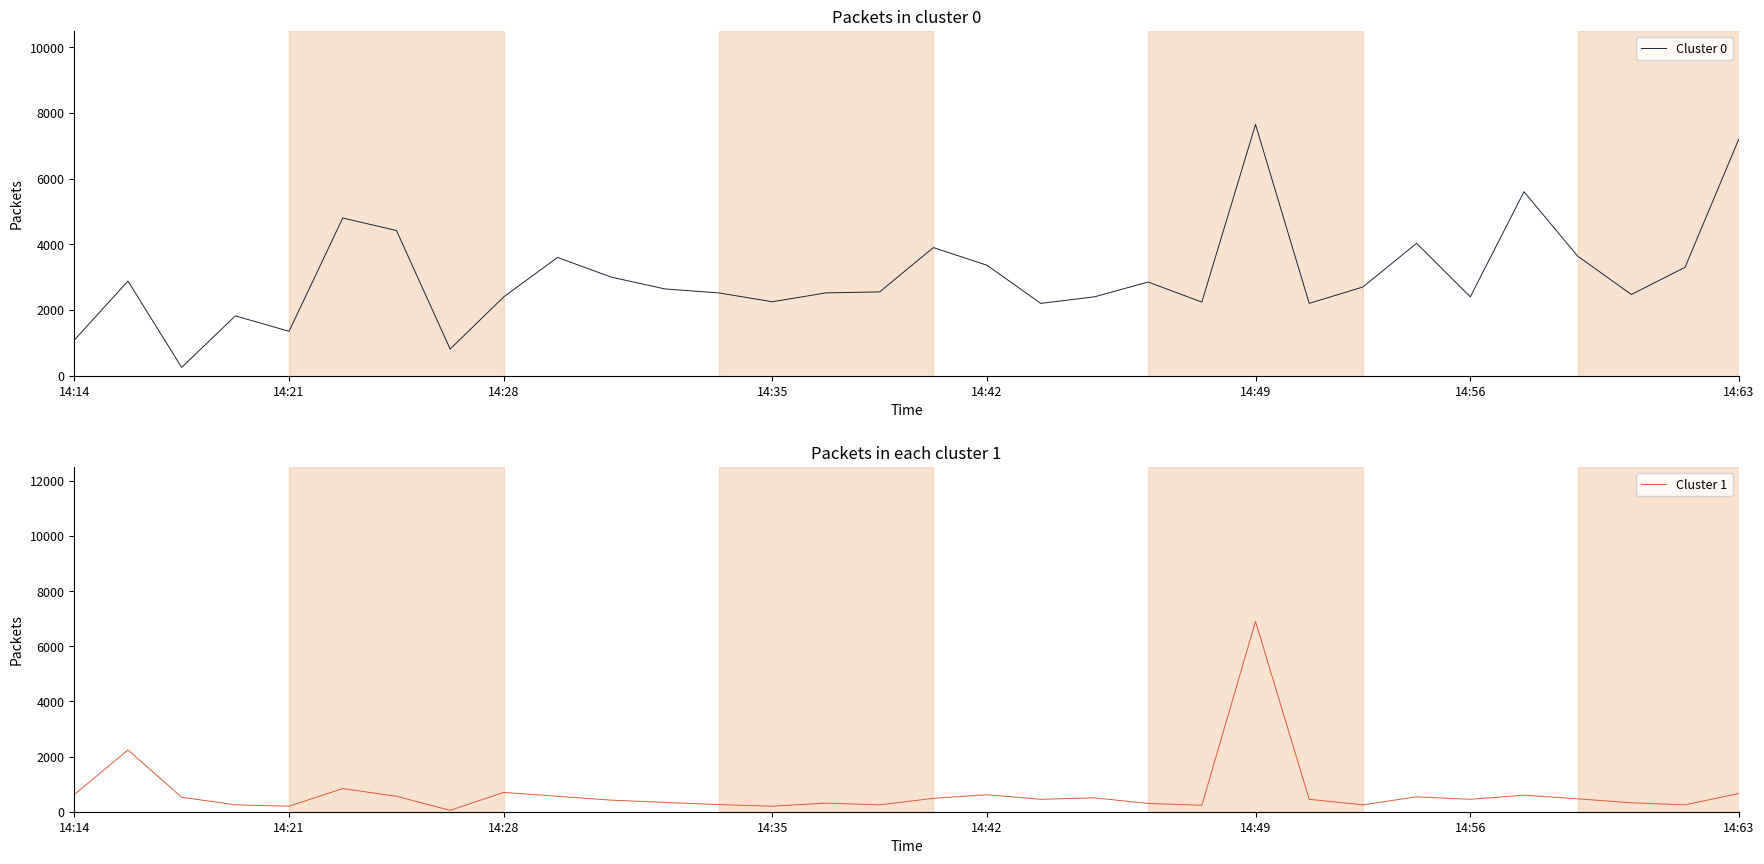

What is the maximum value shown in the chart?

7650